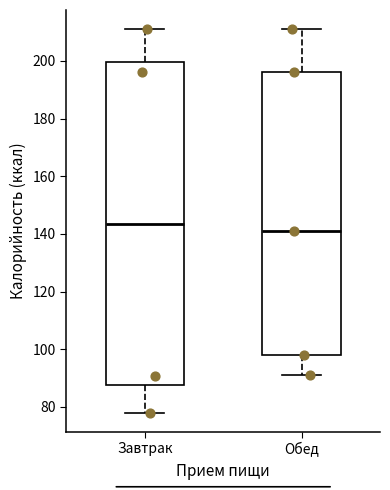

Where is the upper edge of the box for Завтрак on the y-axis? The values are not printed on the chart, so give them approximately, as read against the axis.

200